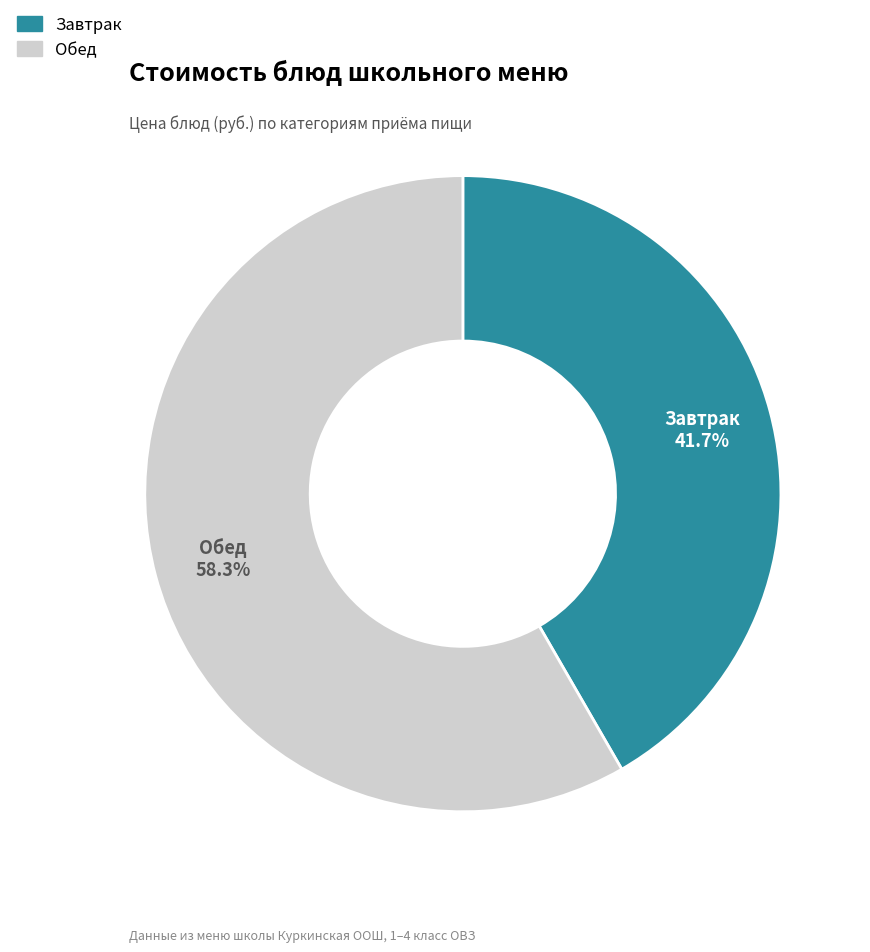

Is there a majority slice in this chart?

Yes